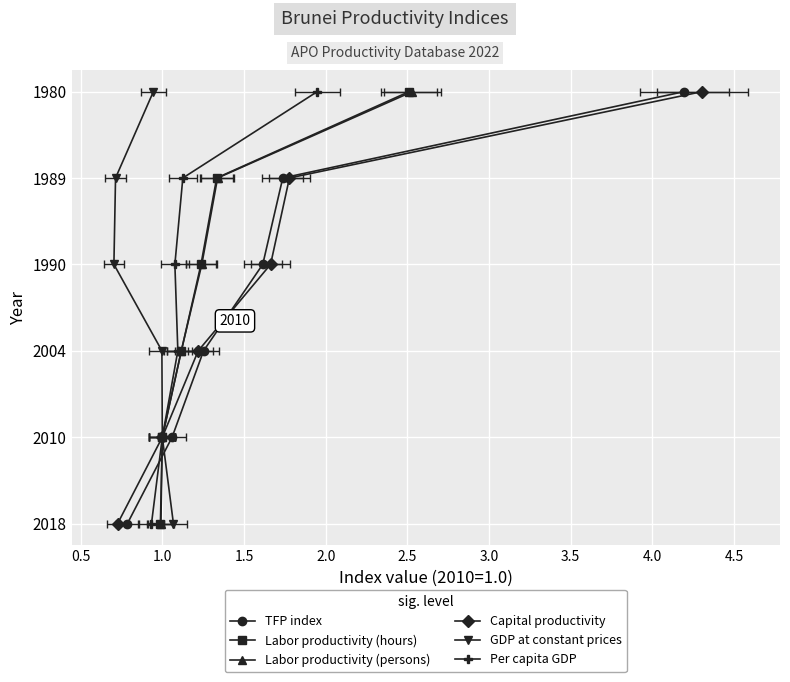

True or false: Per capita GDP and TFP index cross at least once.

False